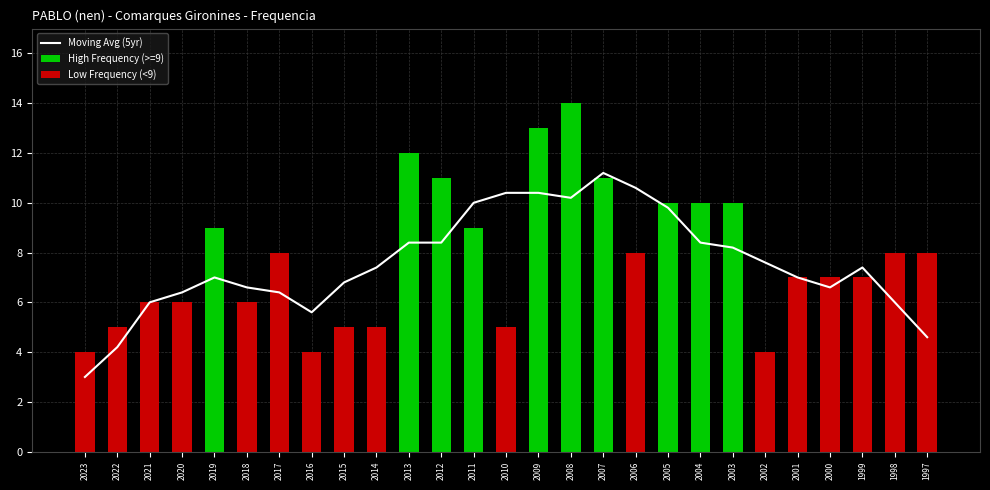

Which category has the lowest value across all series?

2023